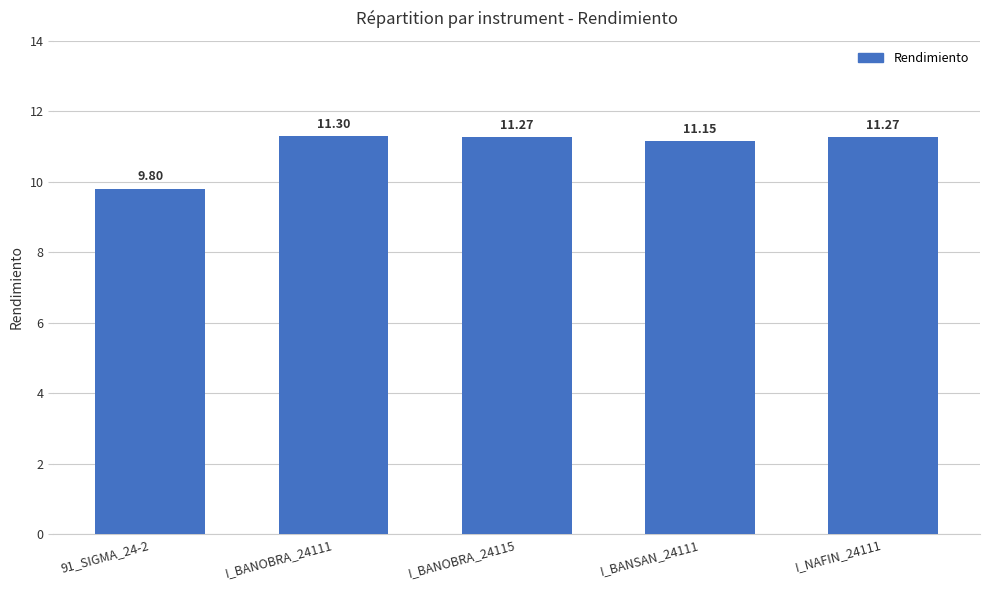

What is the average value?

11.0